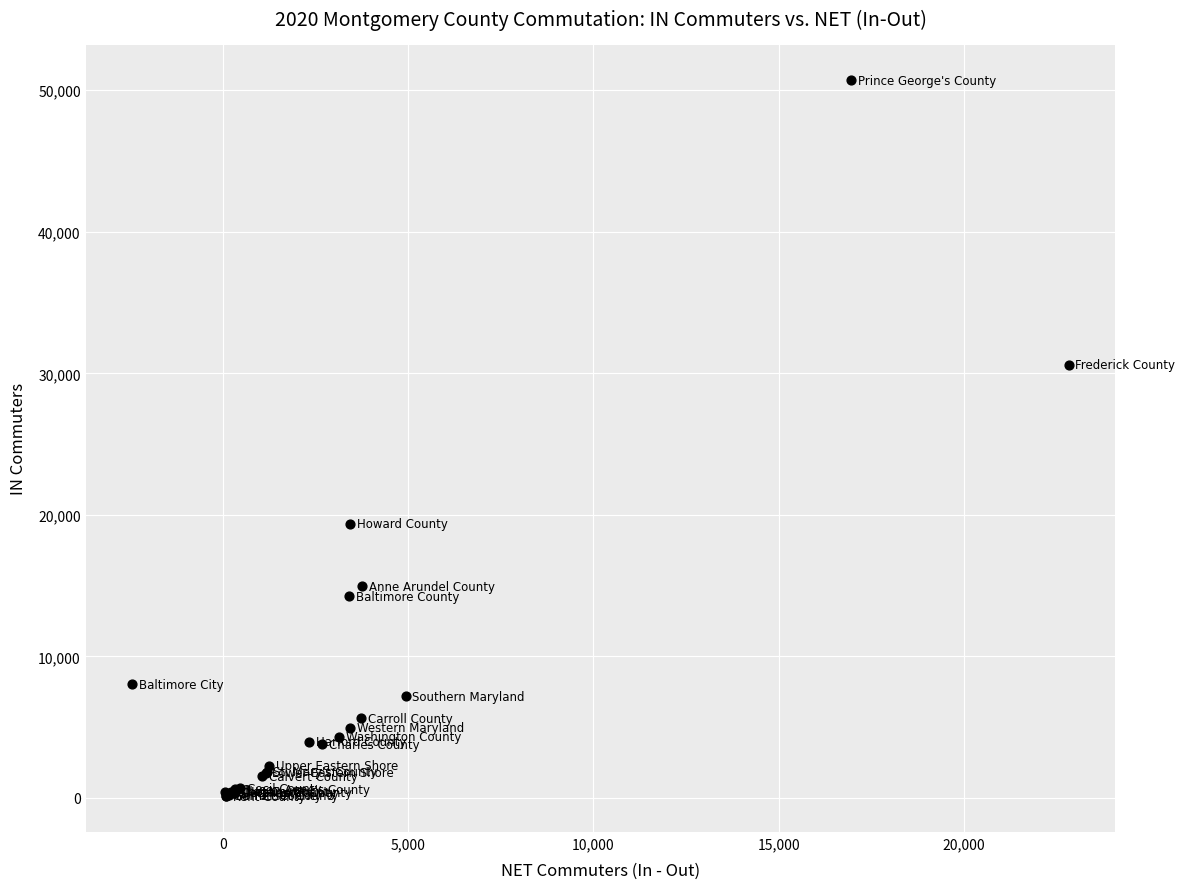

What Y value in the scatter plot is closest to 25409?

30613